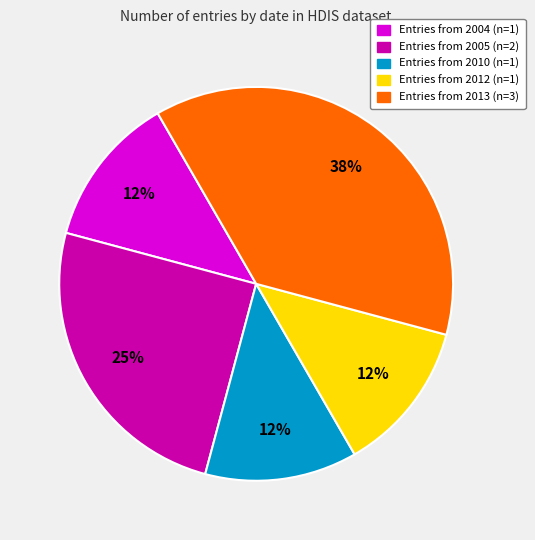

How many segments does this pie chart have?

5